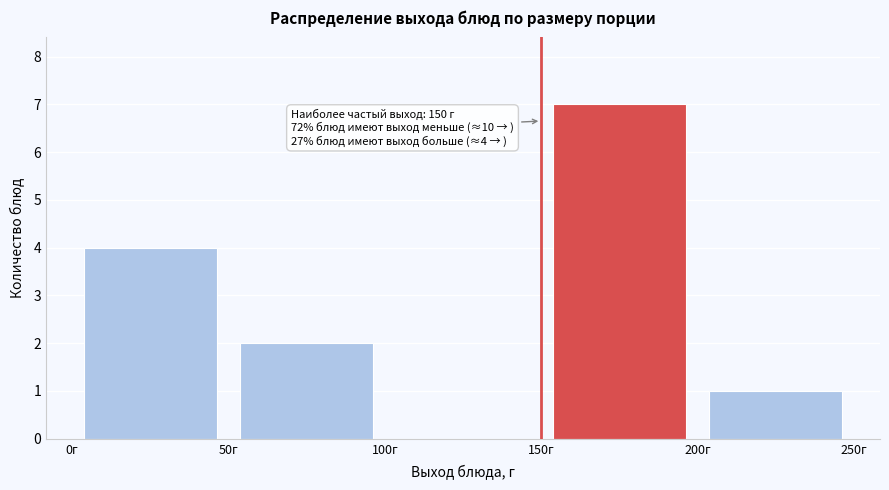

Over which range of the x-axis is the bar tallest?

150 to 200